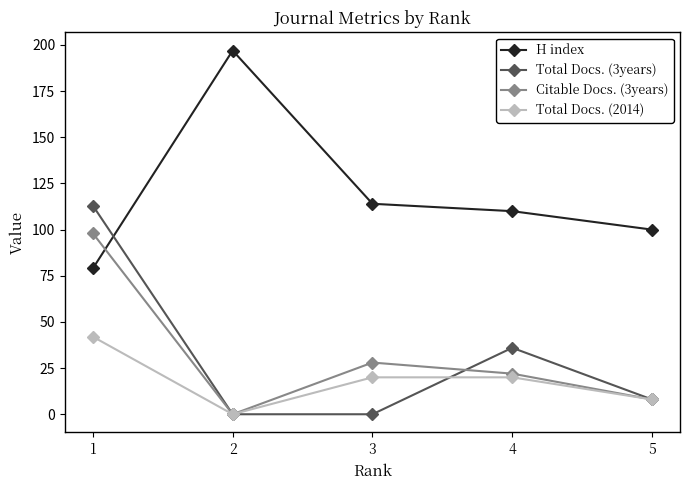

How many lines are shown in the chart?

4